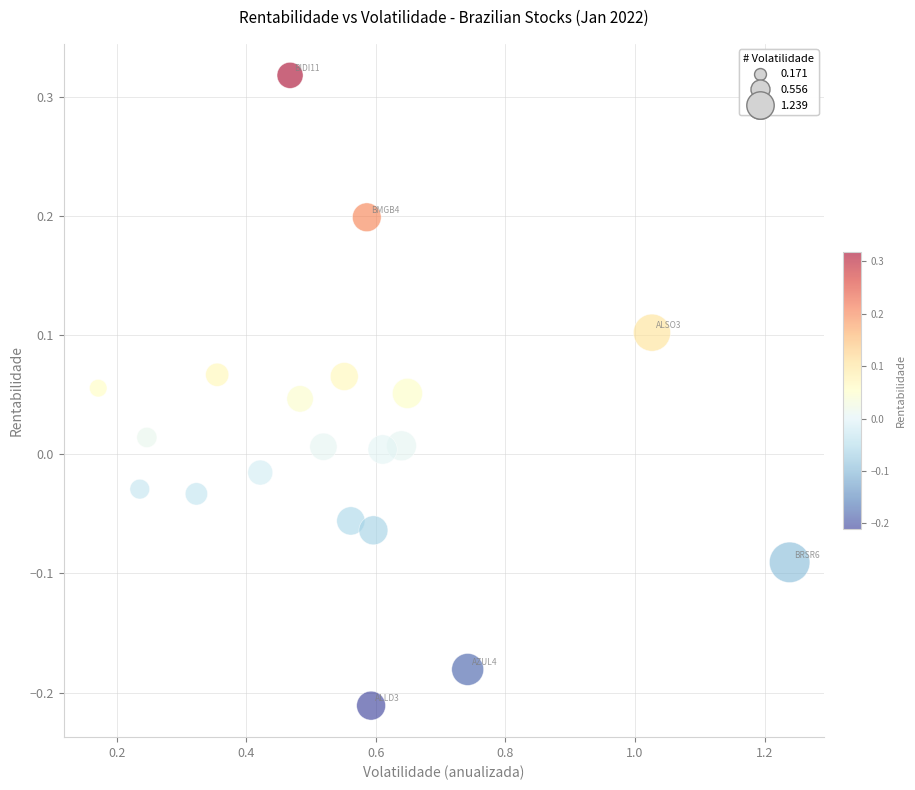

What is the range of Y values (max minus min)?

0.5